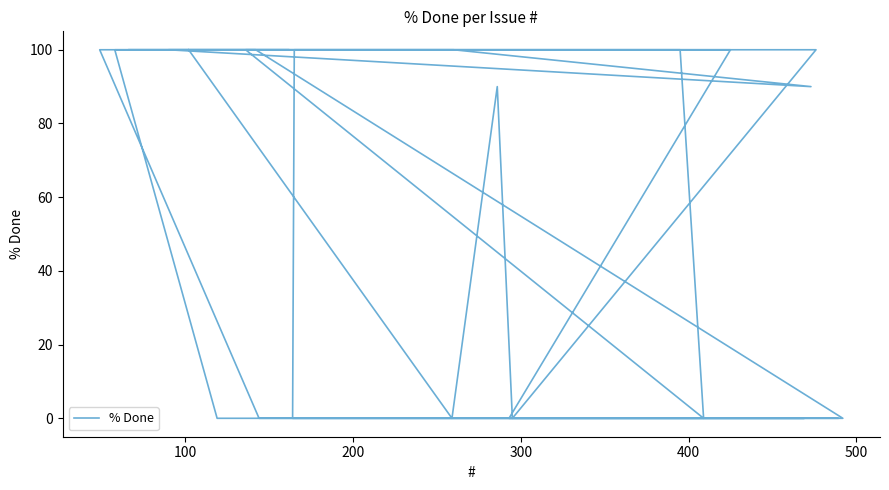

How many data points are less than 100?

16